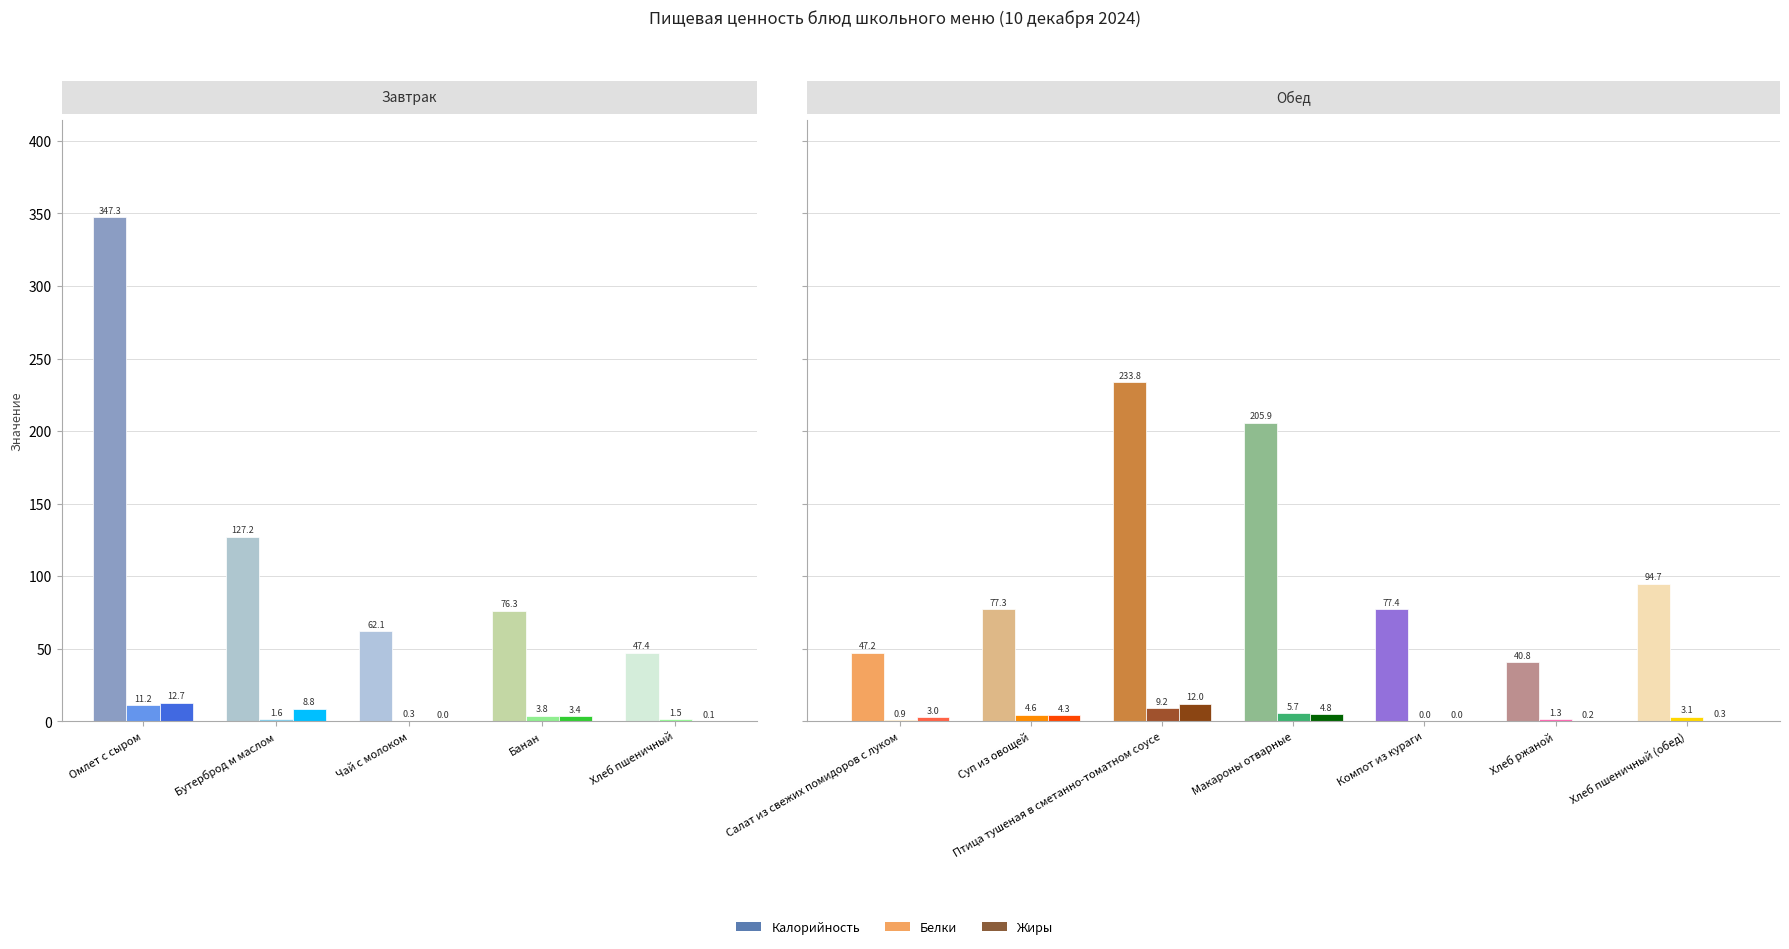

What is the sum of the Калорийность values at Банан and Хлеб пшеничный (обед)?

171.0